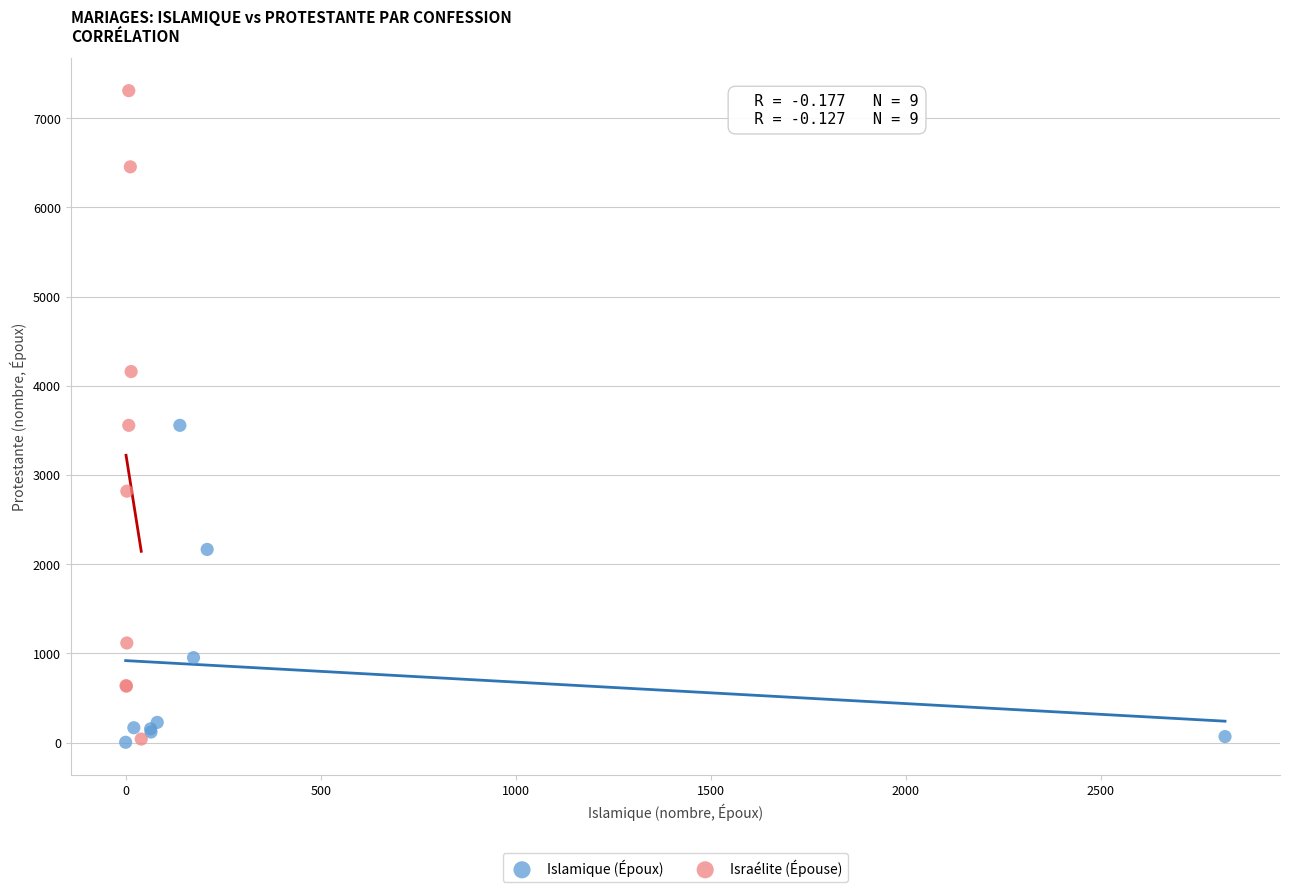

Which series has the largest Y range (max minus min)?

Israélite (Épouse)